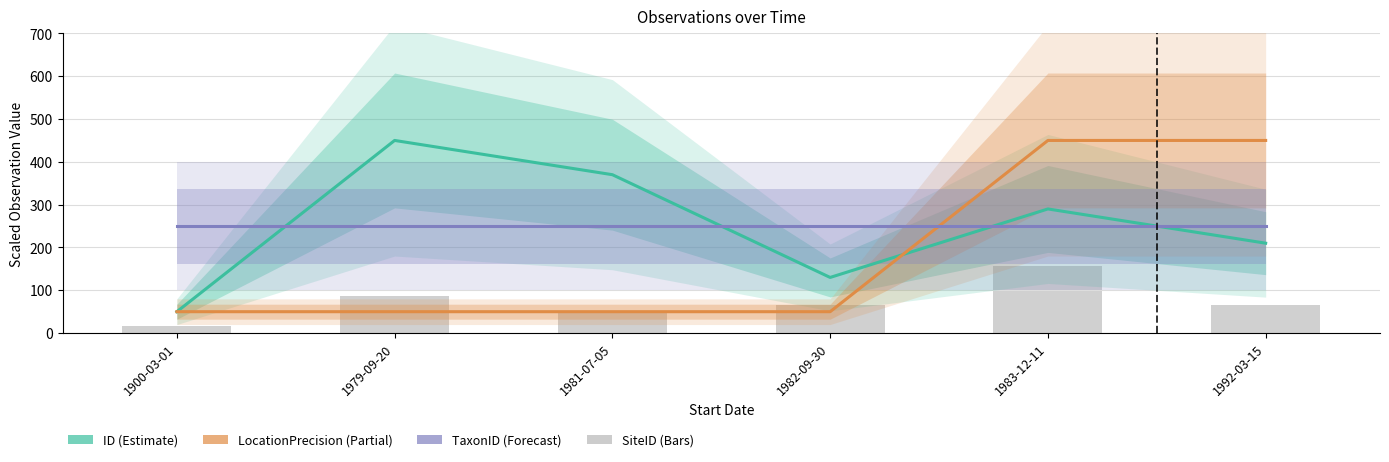

What is the label of the 3rd bar from the right?

1982-09-30